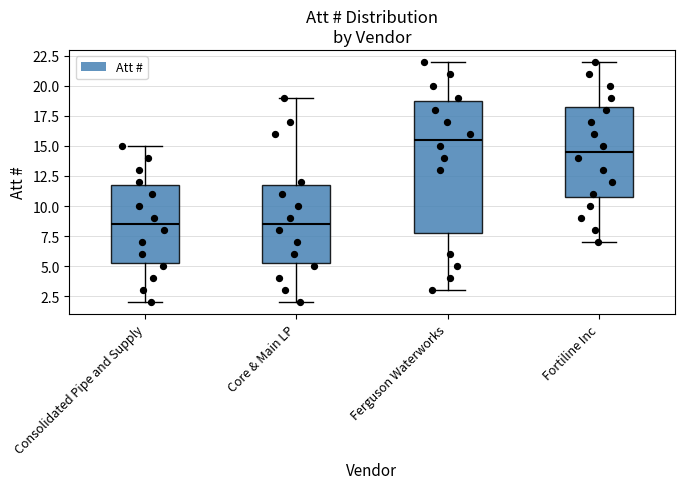

Where does the median line of the box for Consolidated Pipe and Supply sit on the y-axis? The values are not printed on the chart, so give them approximately, as read against the axis.

8.5